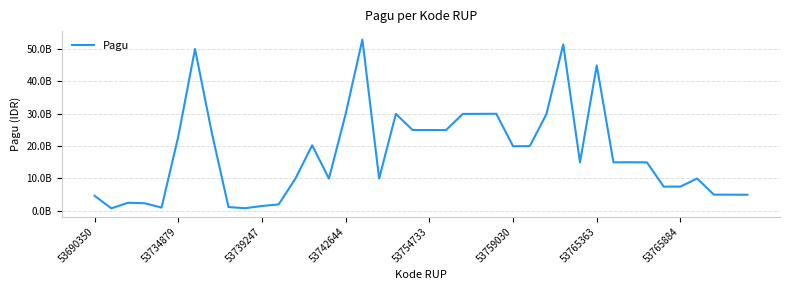

Does the chart display data point markers on the line(s)?

No